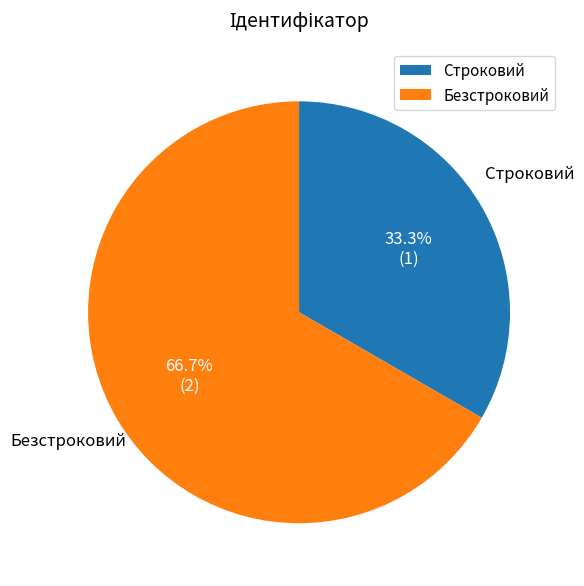

To the nearest percent, what percentage of the pie is Безстроковий?

67%